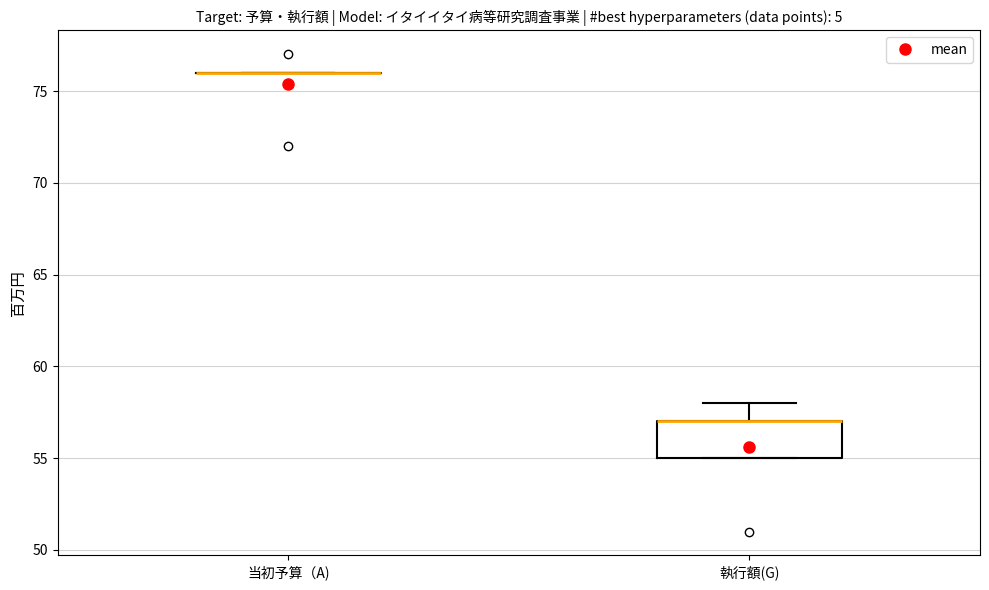

Reading left to right, transcribe this box plot: for each box, give where its median line is, the range the box spans, and where its two whiskers end, as read against the y-axis. The values are not printed on the chart, so give them approximately, as read against the axis.

当初予算（A): box collapsed to a line at 76, whiskers 76 to 76
執行額(G): median 57 (drawn on the box's upper edge), box 55 to 57, whiskers 55 to 58